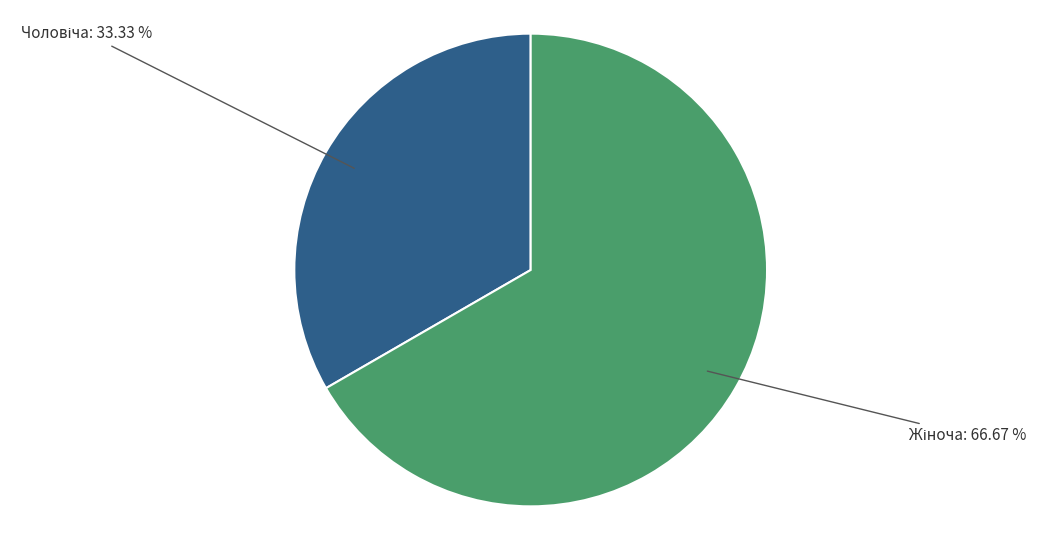

To the nearest percent, what is the difference between the largest and smallest slice percentages?

33%